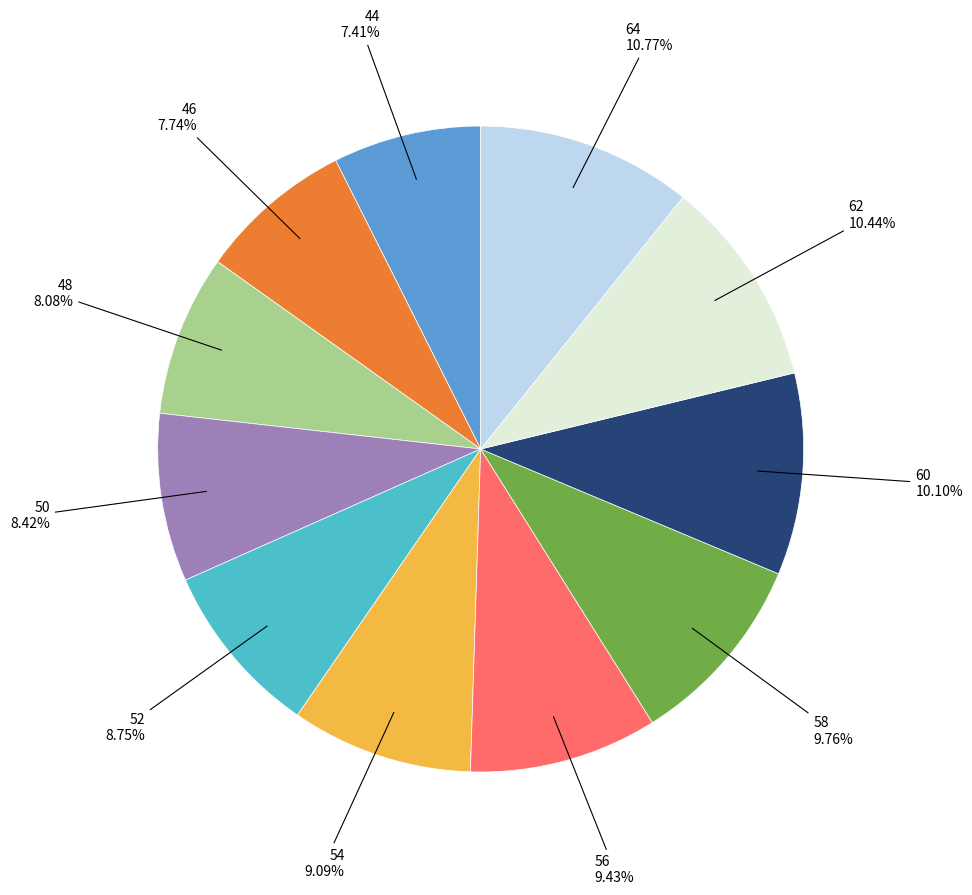

Is there a majority slice in this chart?

No